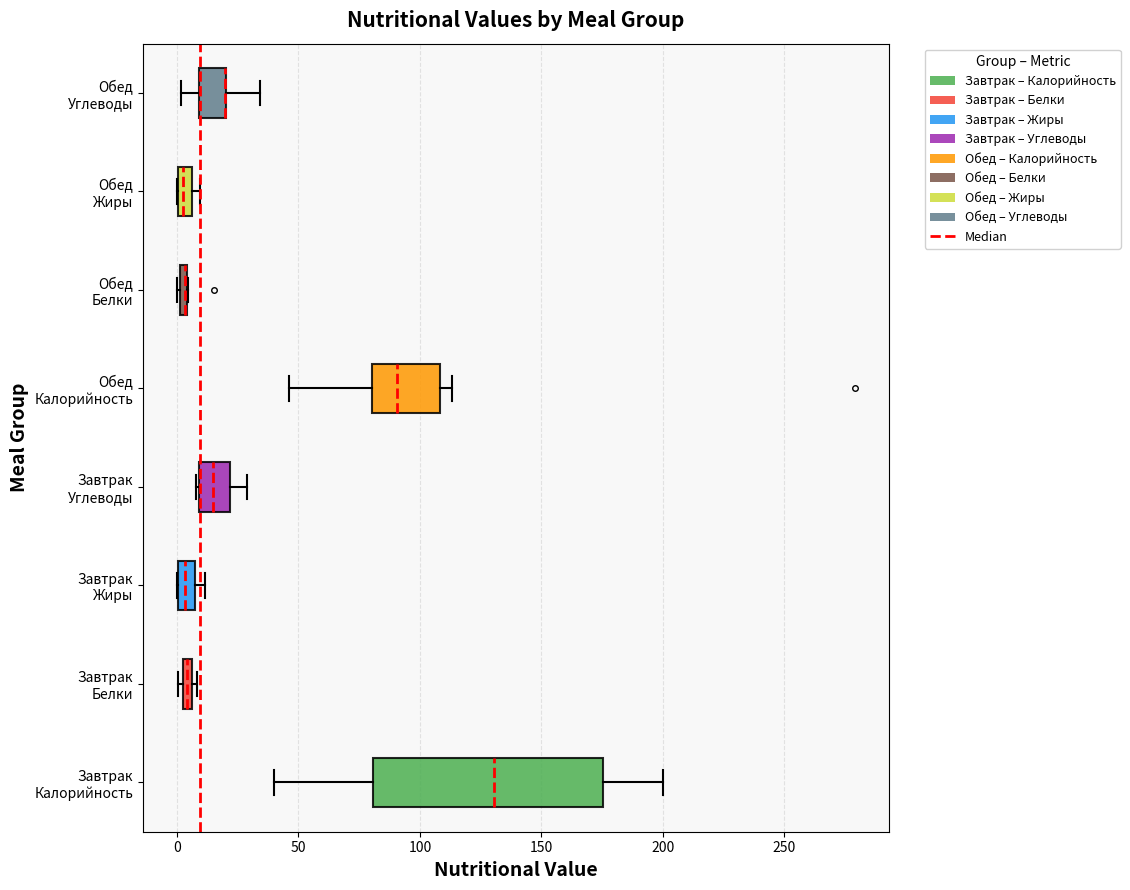

Where is the right edge of the box for Завтрак Белки on the x-axis? The values are not printed on the chart, so give them approximately, as read against the axis.

5